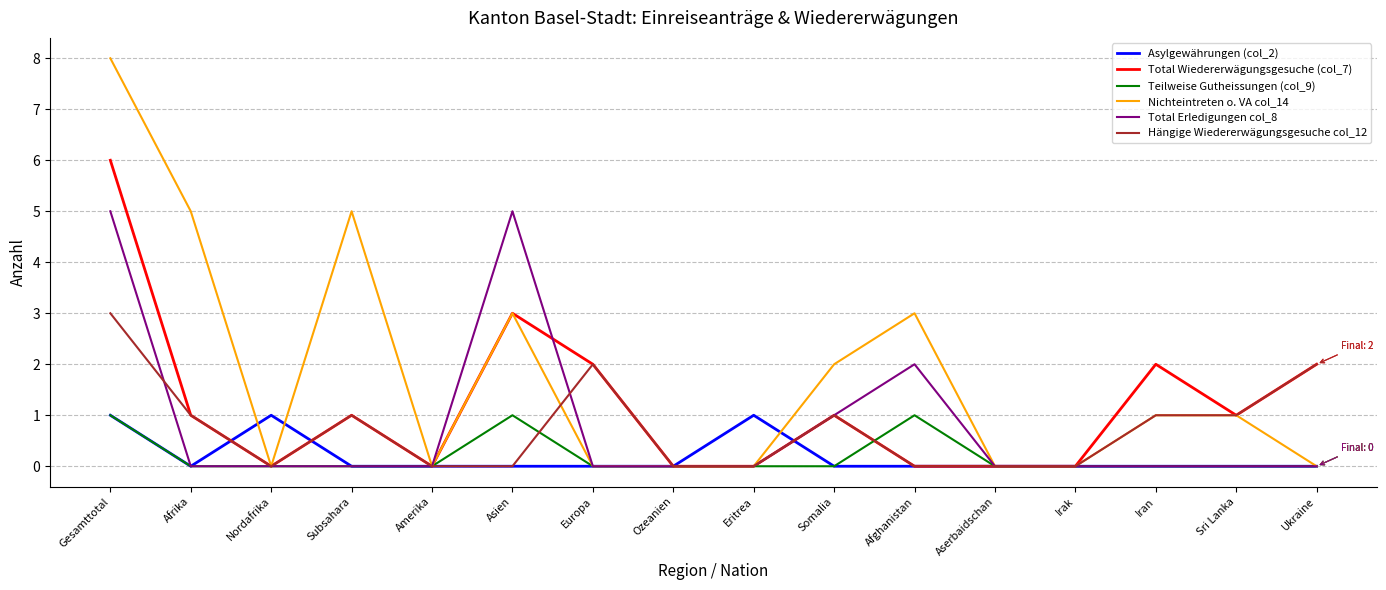

What is the maximum value for Total Wiedererwägungsgesuche (col_7)?

6